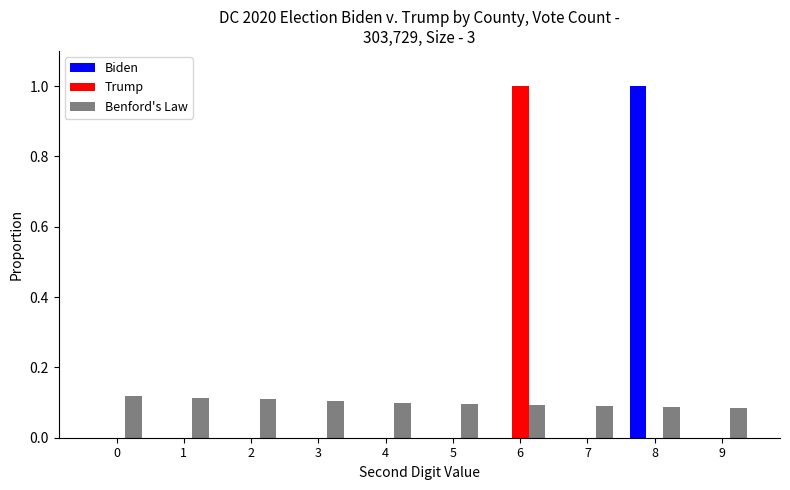

What is the sum of all Trump values?

1.0